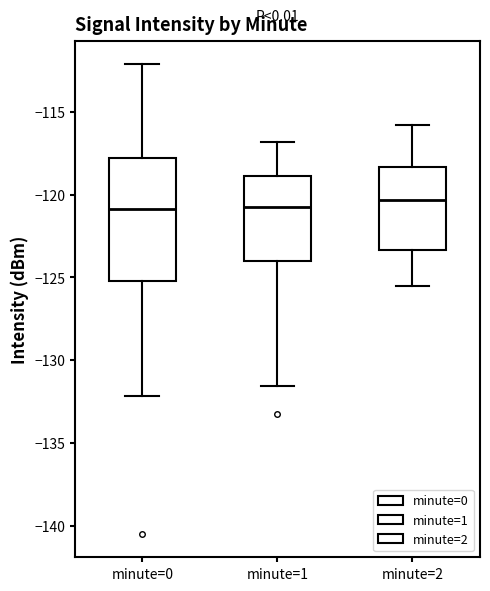

Reading left to right, transcribe this box plot: for each box, give where its median line is, the range the box spans, and where its two whiskers end, as read against the y-axis. The values are not printed on the chart, so give them approximately, as read against the axis.

minute=0: median -121.0, box -125.0 to -118.0, whiskers -132.0 to -112.0
minute=1: median -120.5, box -124.0 to -119.0, whiskers -131.5 to -117.0
minute=2: median -120.5, box -123.5 to -118.5, whiskers -125.5 to -116.0